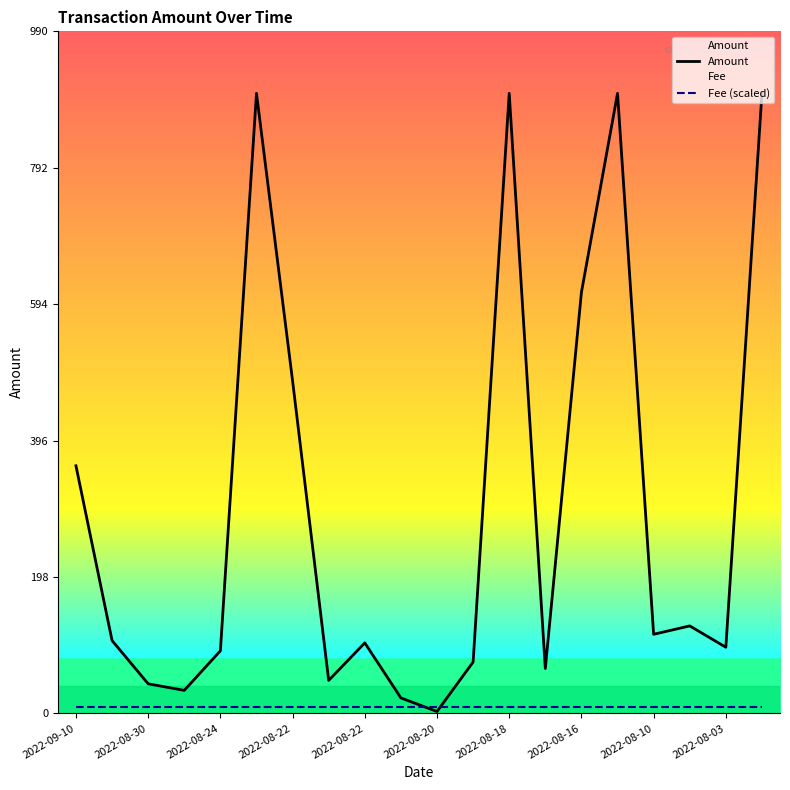

List the series in order of their overall mean, lowest first.

Fee (scaled), Amount